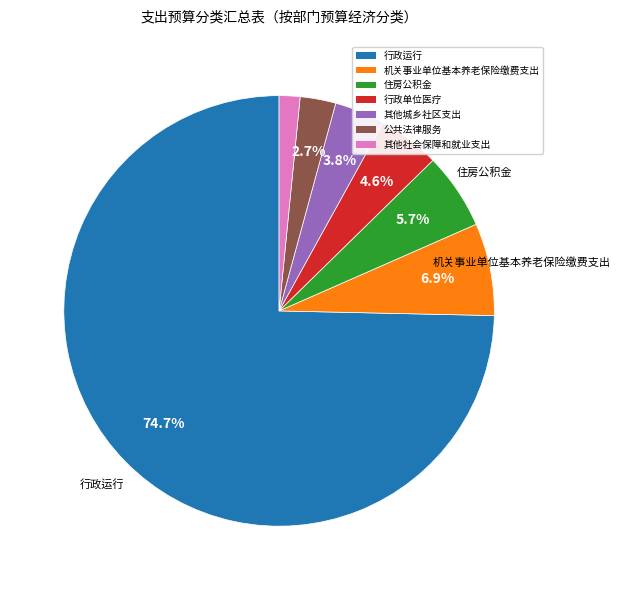

What percentage is NOT represented by 其他城乡社区支出?

96.2%